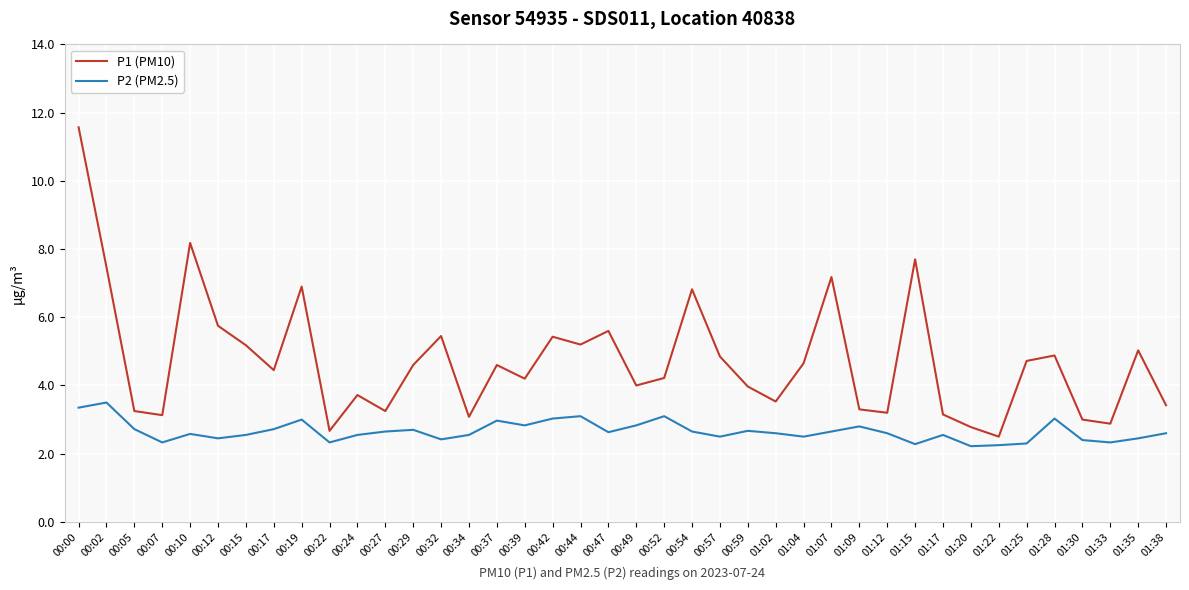

Which category has the highest value in the P1 (PM10) series?

00:00